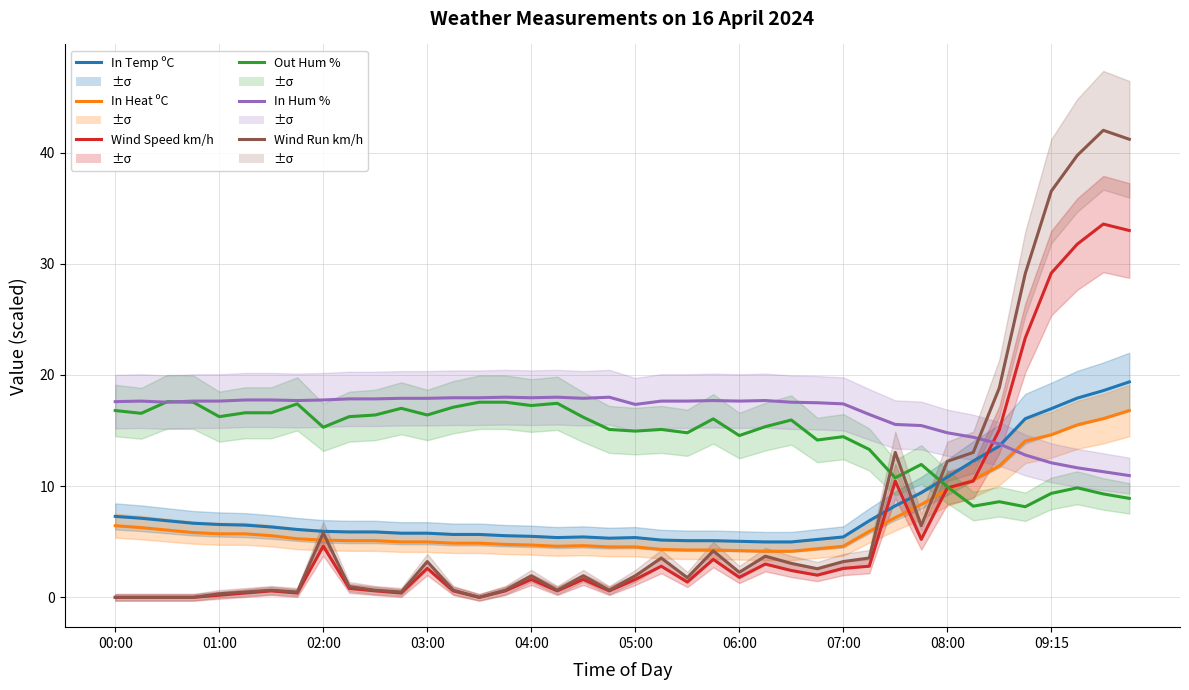

How many interior local peaks does the In Hum % series have?

6